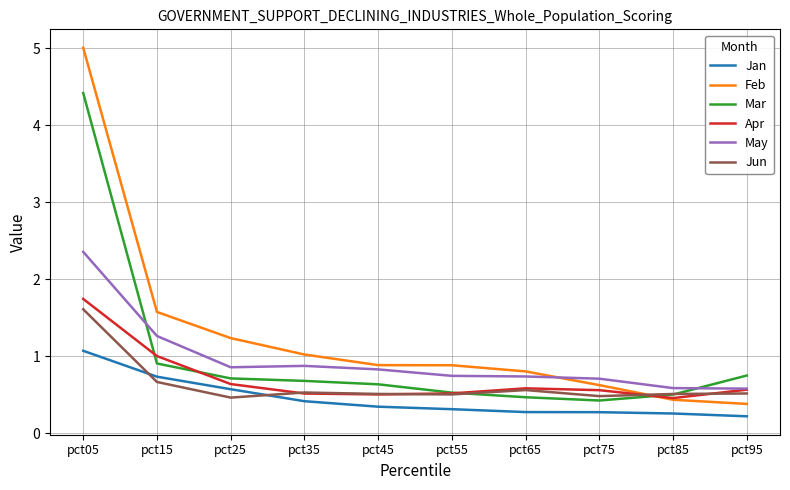

True or false: Jan has a value of 0.6 at pct25.

True